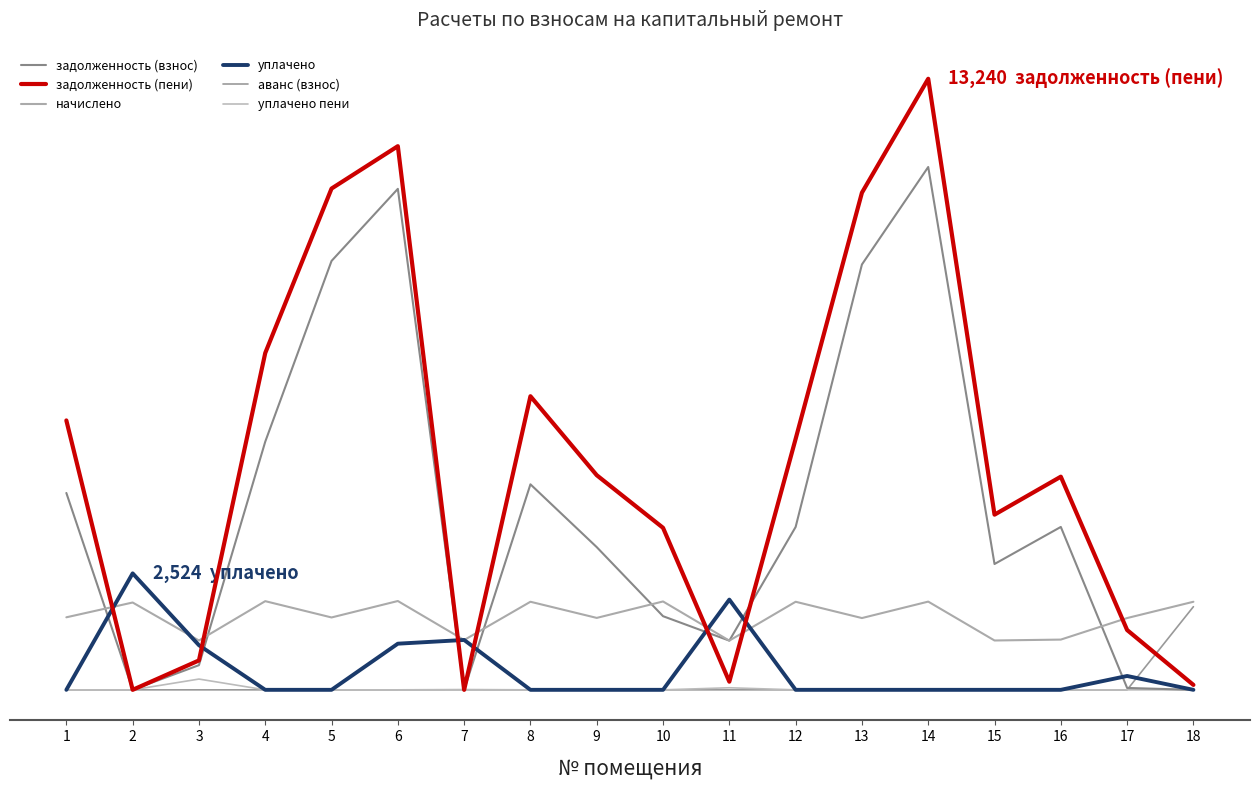

What is the lowest value of the начислено series?

1066.0